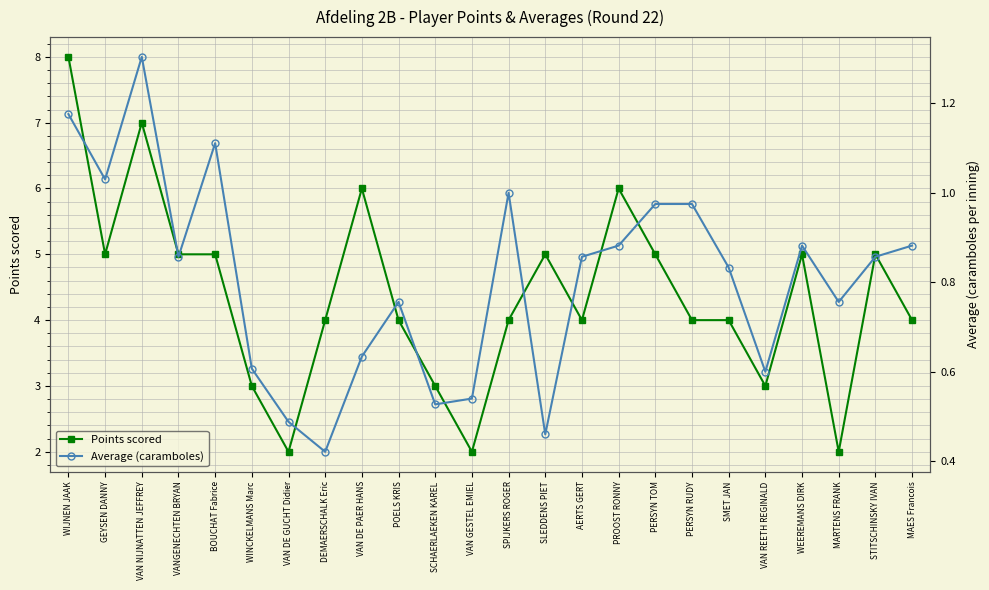

Which series has the largest total across all categories?

Points scored